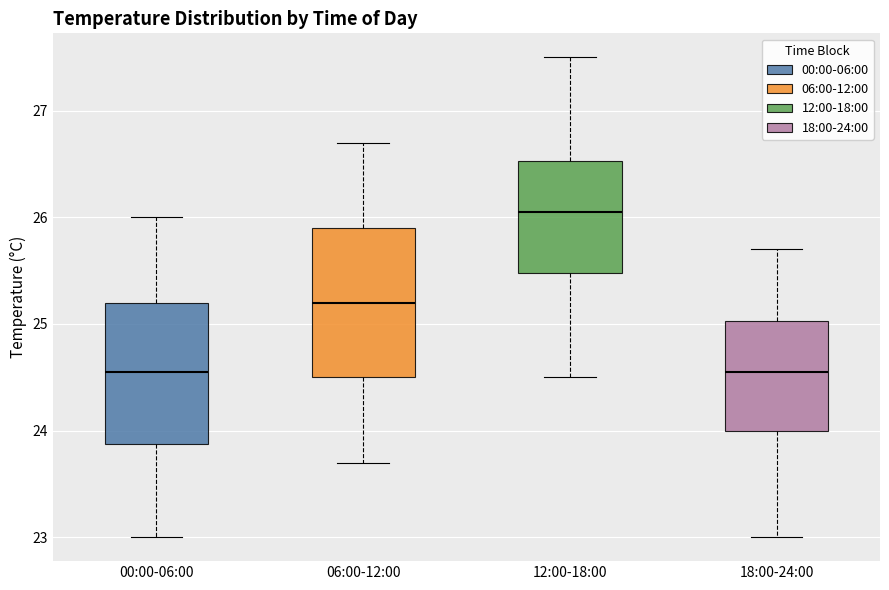

Reading left to right, read every box against the y-axis: the position of its median line, the range the box covers, and the ends of its whiskers. The values are not printed on the chart, so give them approximately, as read against the axis.

00:00-06:00: median 24.6, box 23.9 to 25.2, whiskers 23.0 to 26.0
06:00-12:00: median 25.2, box 24.5 to 25.9, whiskers 23.7 to 26.7
12:00-18:00: median 26.1, box 25.5 to 26.5, whiskers 24.5 to 27.5
18:00-24:00: median 24.6, box 24.0 to 25.0, whiskers 23.0 to 25.7